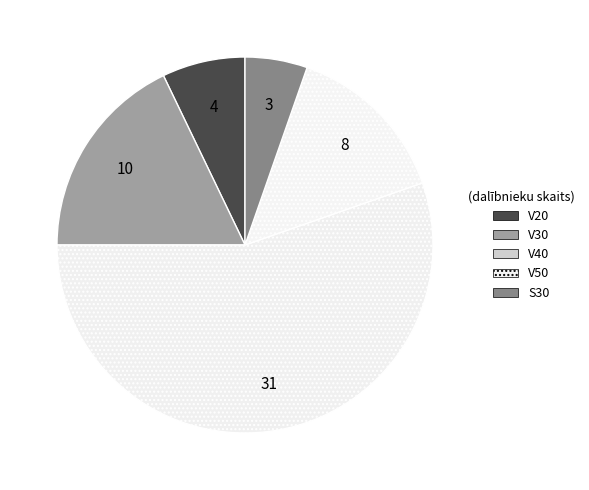

True or false: V50 accounts for 4% of the total.

False